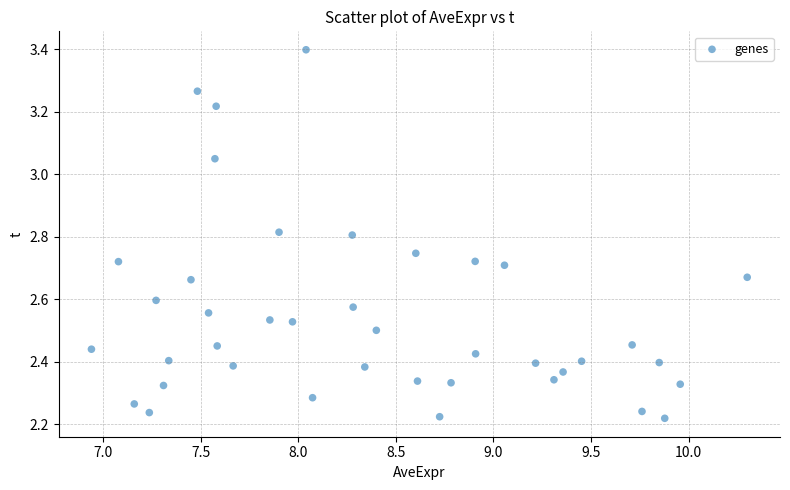

What is the range of X values (max minus min)?

3.4